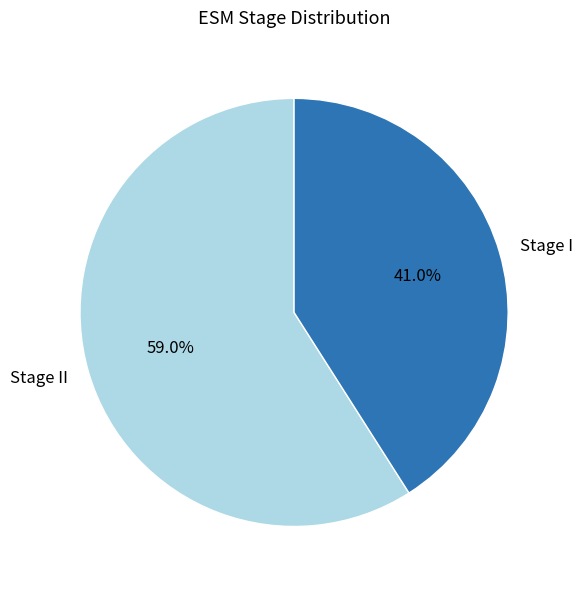

Which category has the smallest portion of the pie?

Stage I